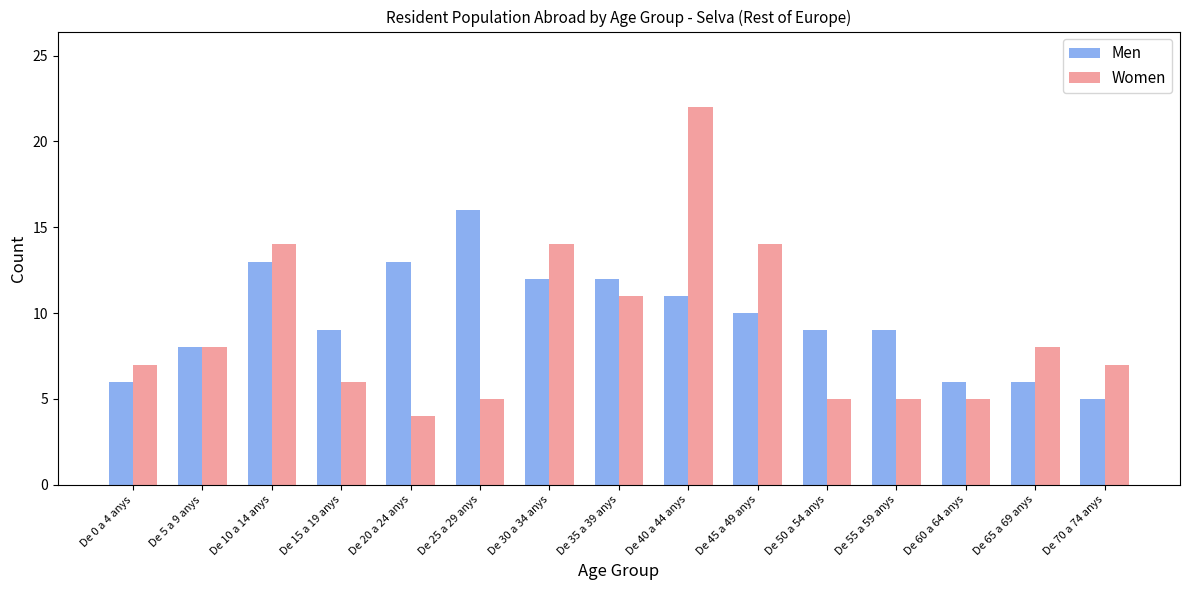

Which series has the widest spread of values?

Women